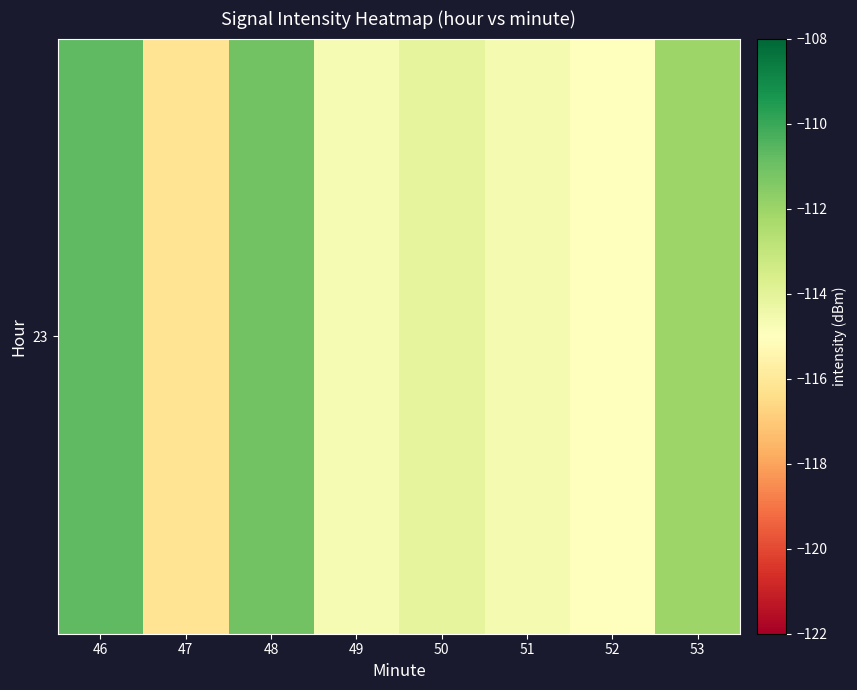

True or false: the data shows -35.2 at 49.

False